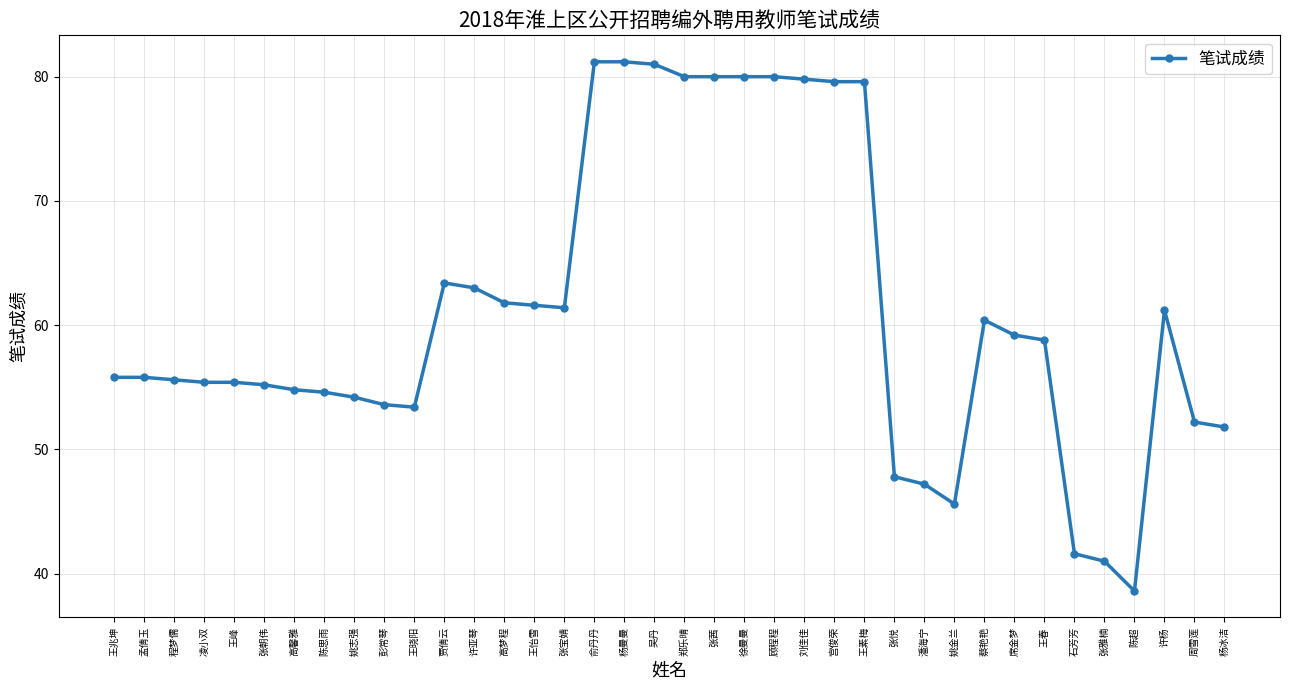

What is the value of the 28th point from the left?

47.2